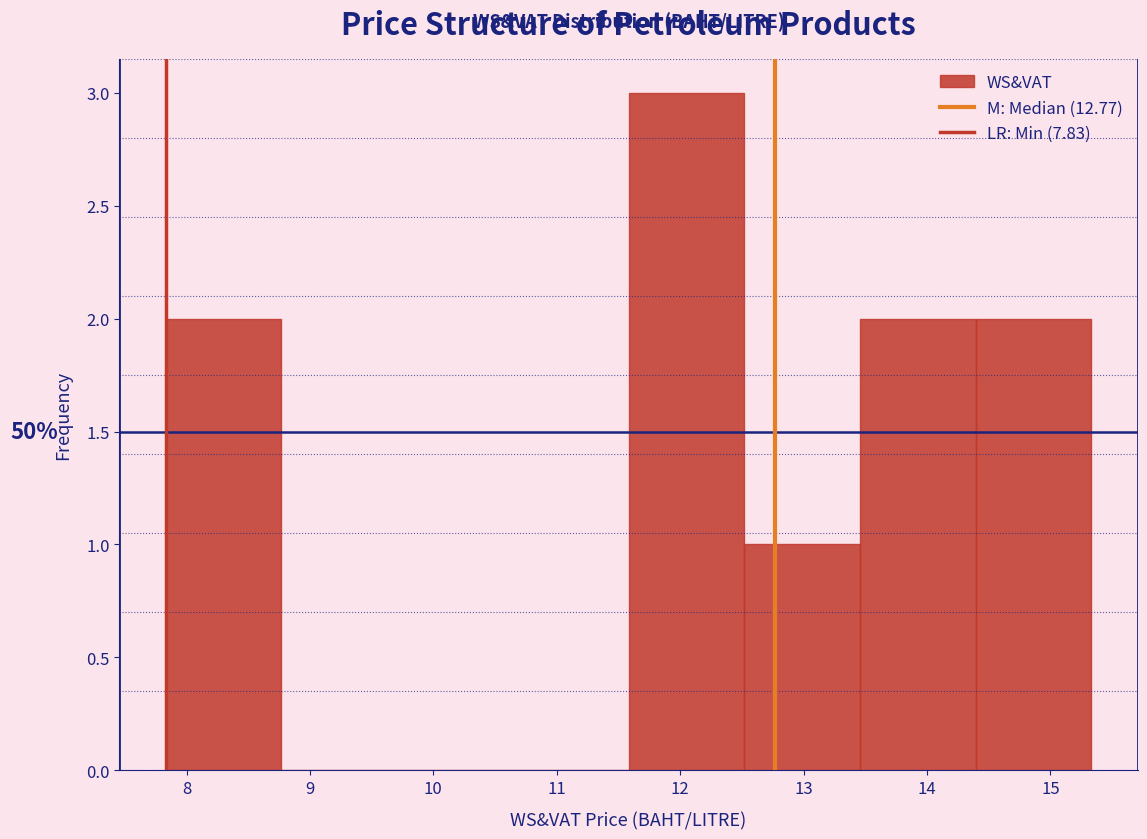

Over which range of the x-axis is the bar tallest?

11.6 to 12.5